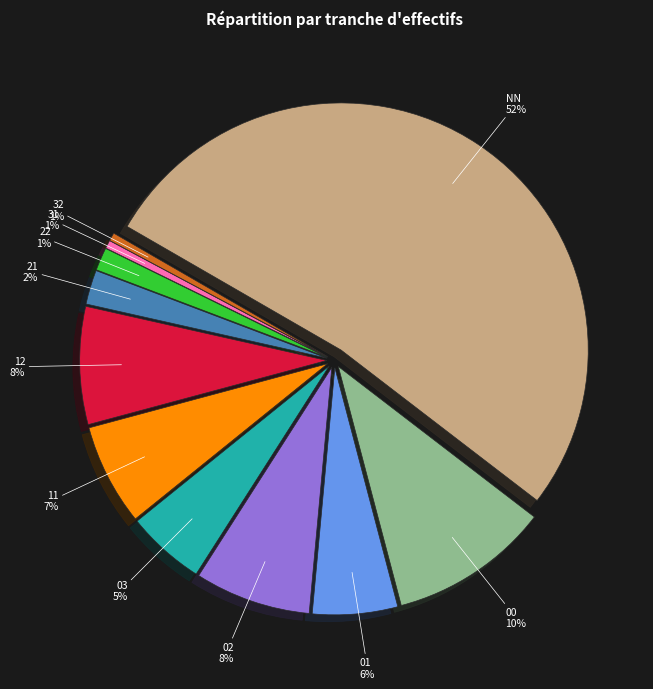

Combined, do 11 and 00 account for over 50%?

No